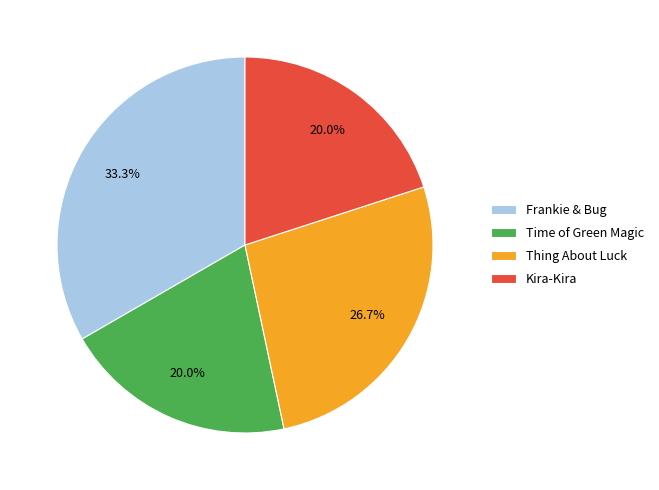

Is the sum of Frankie & Bug and Kira-Kira greater than half?

Yes